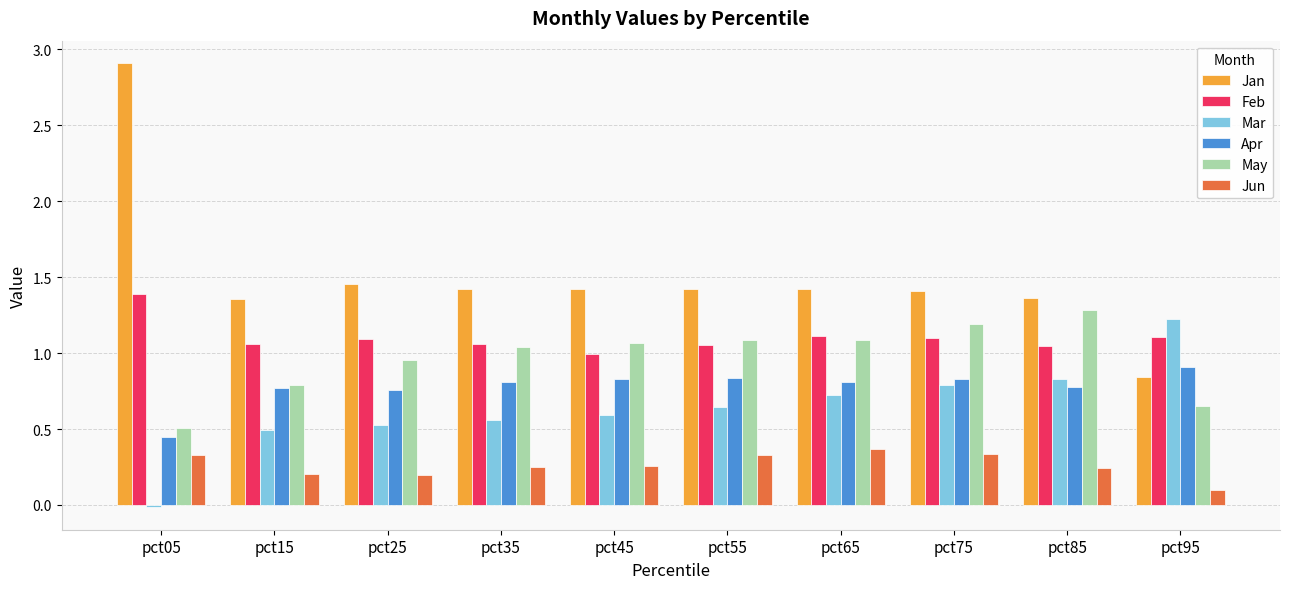

Which series has the largest total across all categories?

Jan